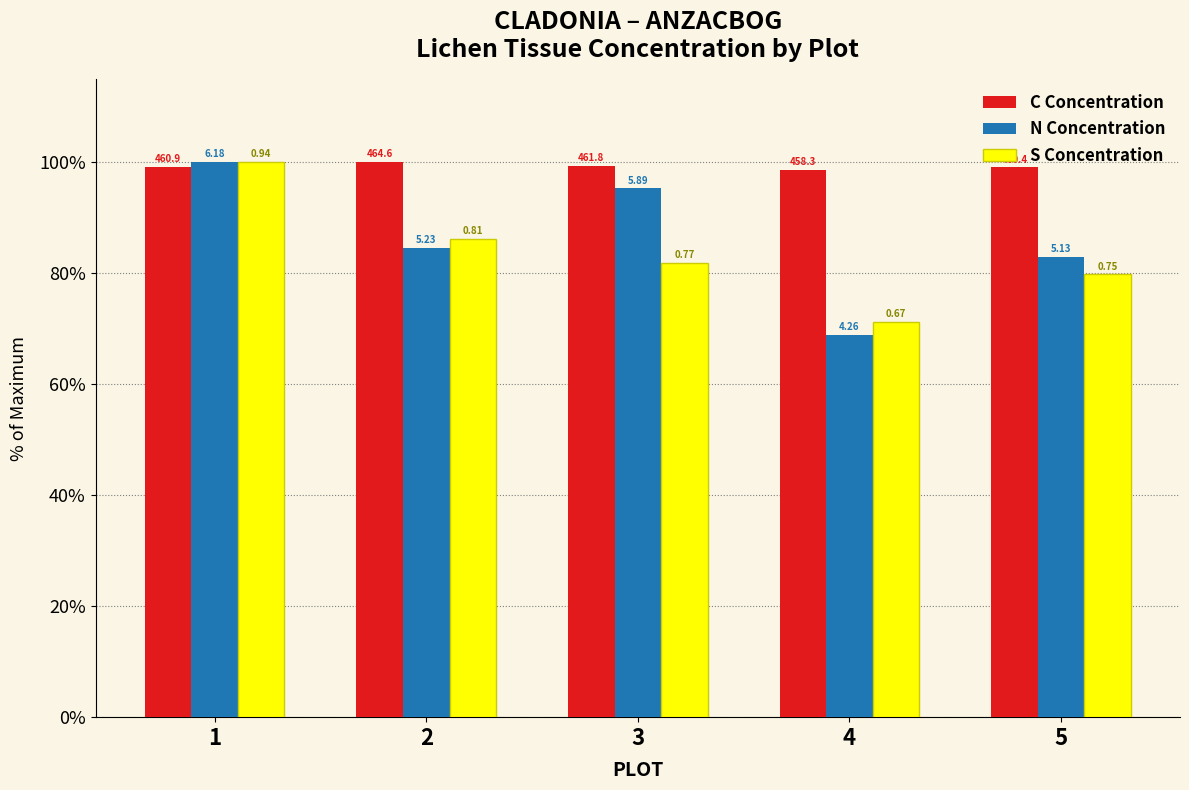

Where does the S Concentration series first go above 81?

1